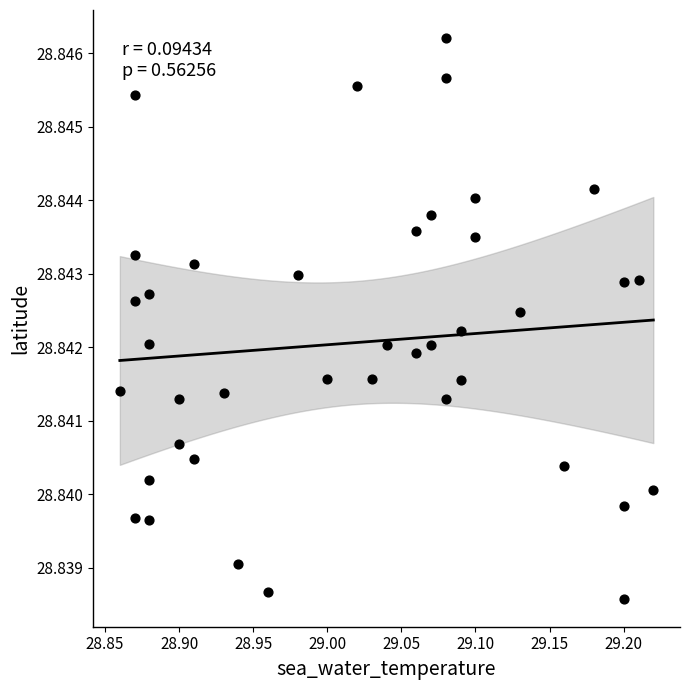

What is the range of X values (max minus min)?

0.4